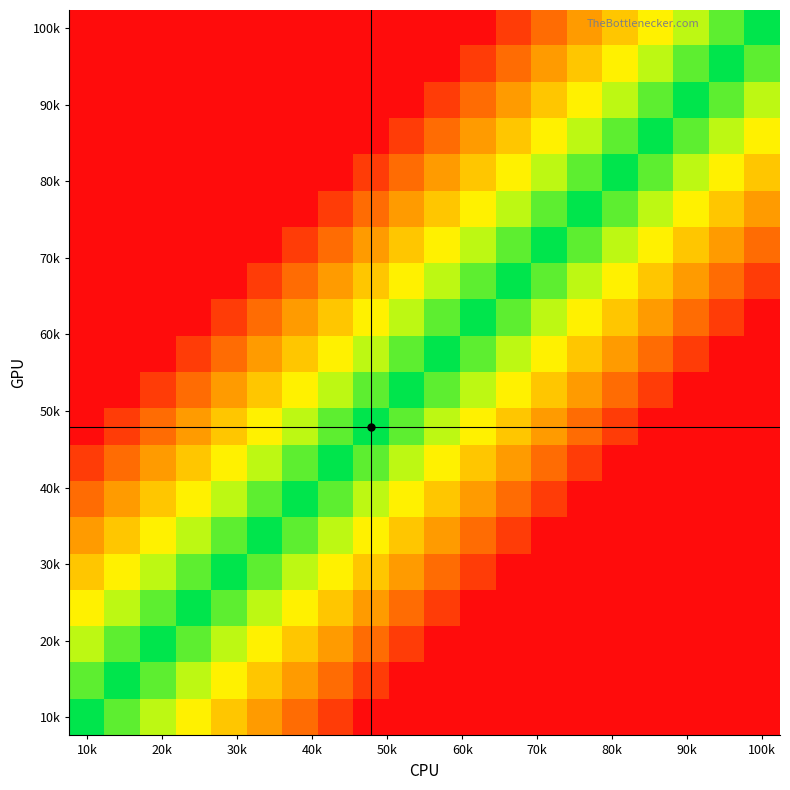

How many series are shown in this chart?

20